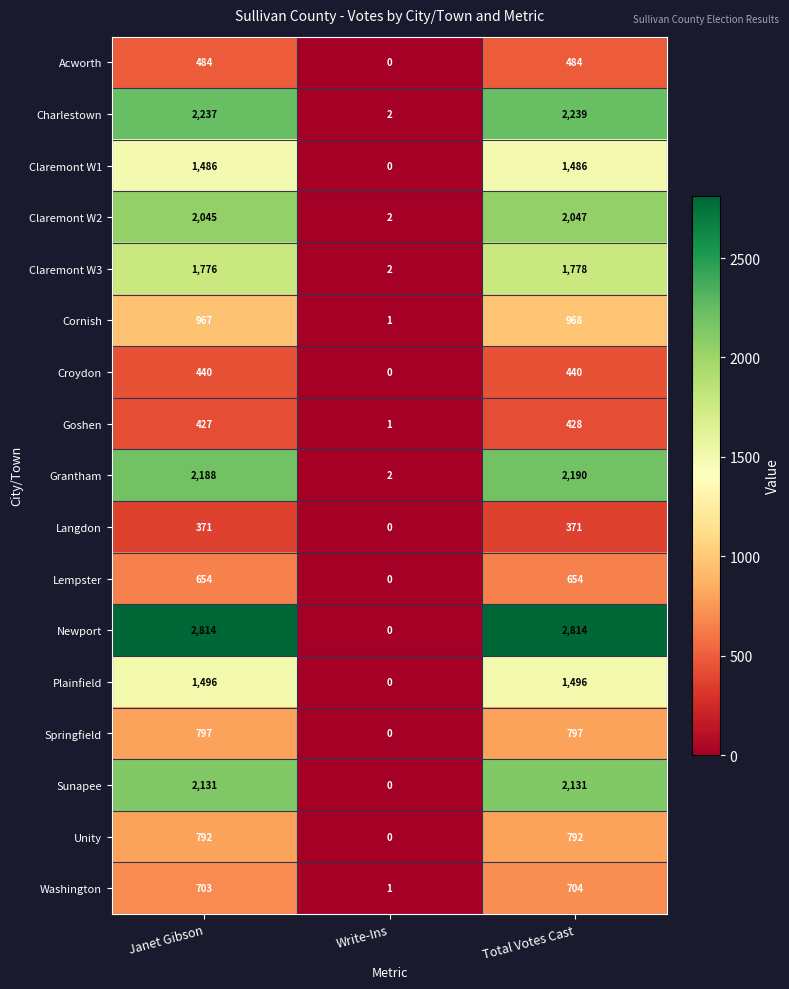

How many distinct data groups are displayed?

17